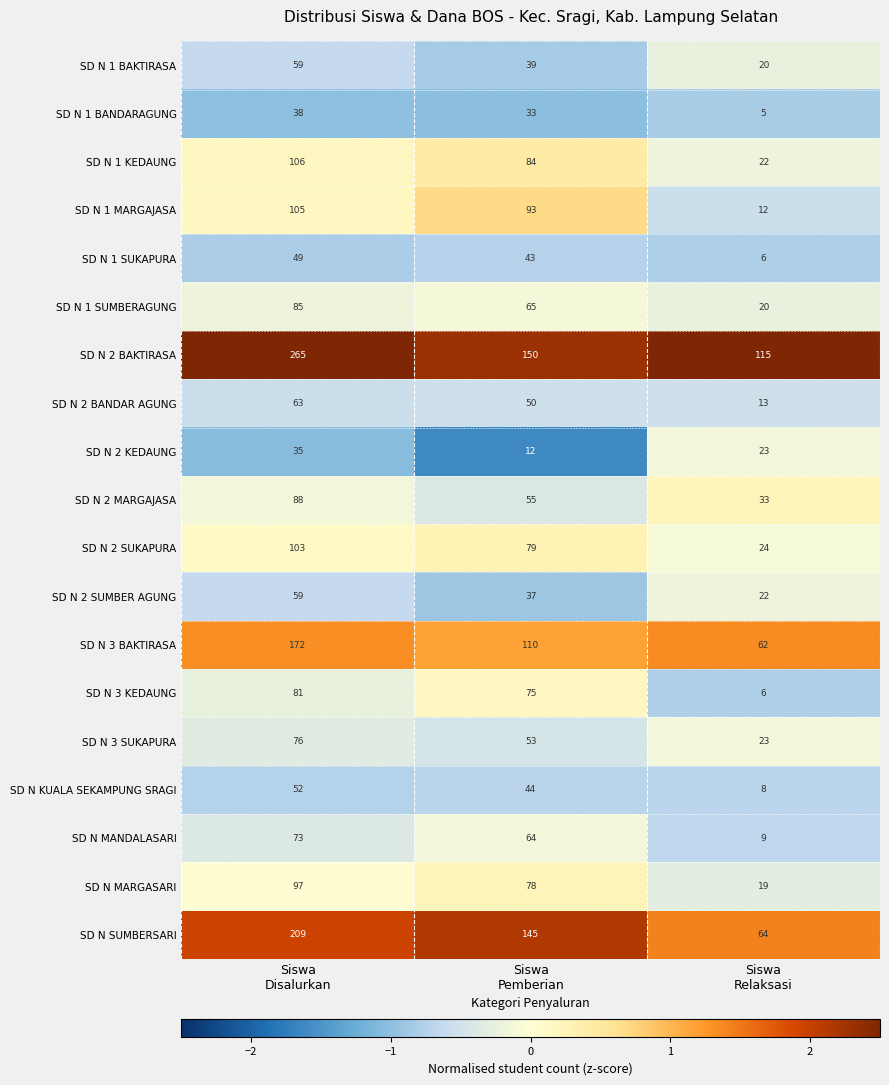

What is the minimum value shown in the chart?

5